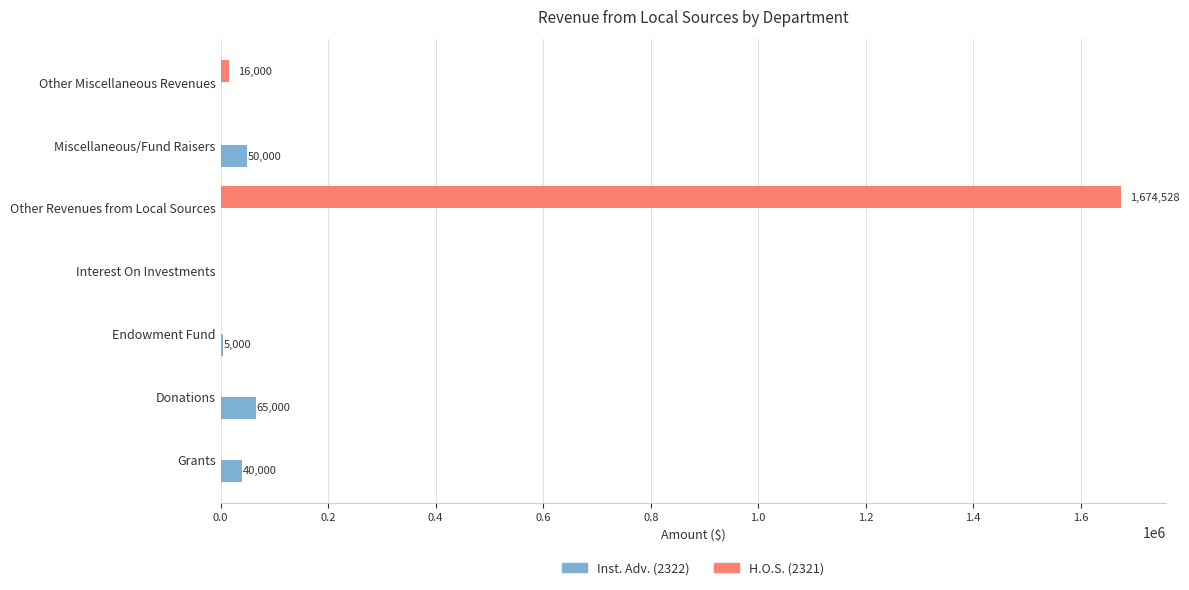

True or false: H.O.S. (2321) has a value of -679137.2 at Interest On Investments.

False